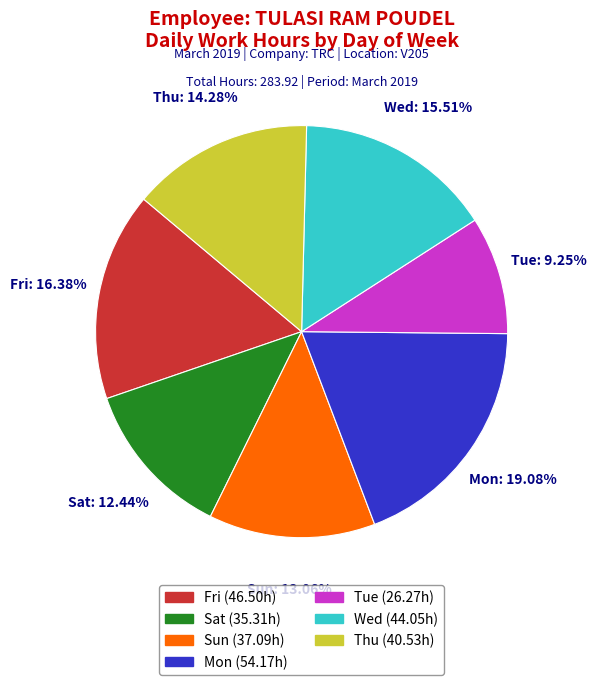

Does Tue (26.27h) account for over 50% of the chart?

No